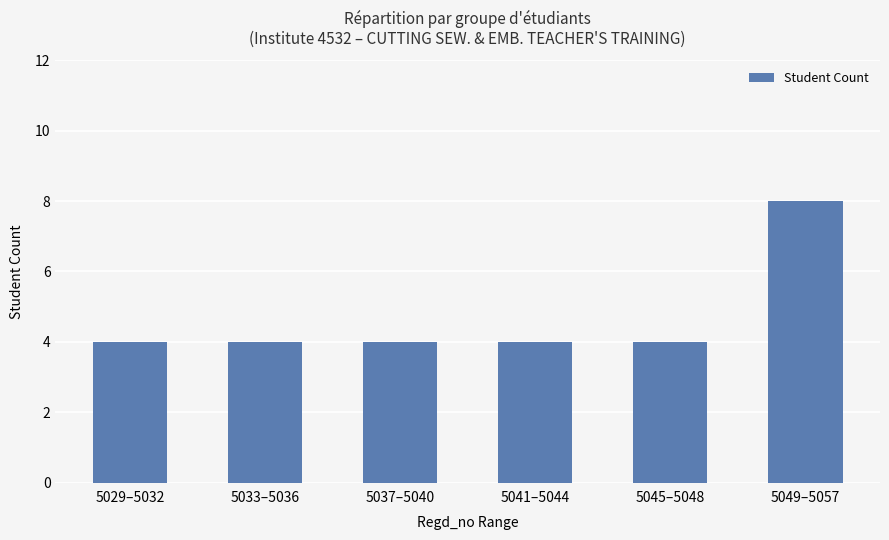

Count the values in the range 4 to 5.

5